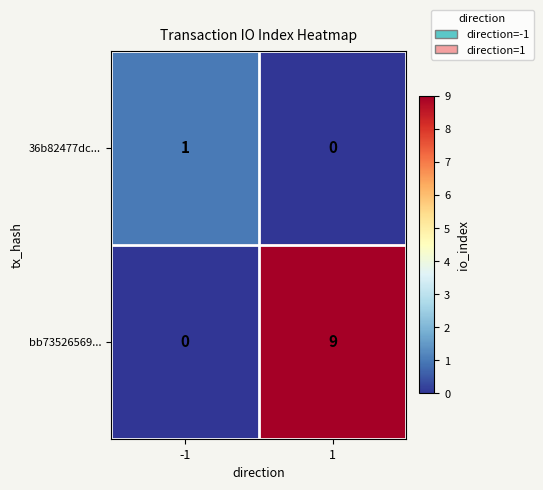

What is the greatest value displayed?

9